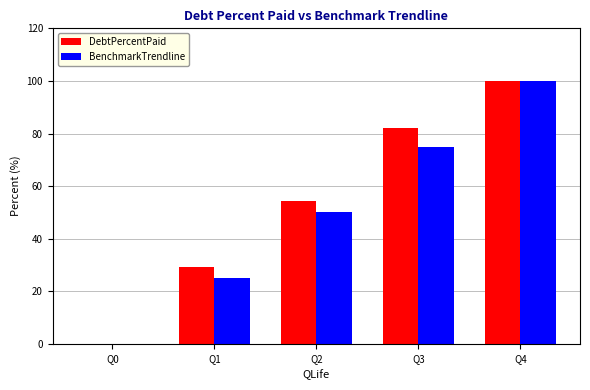

True or false: DebtPercentPaid has a value of 160.6 at Q4.

False